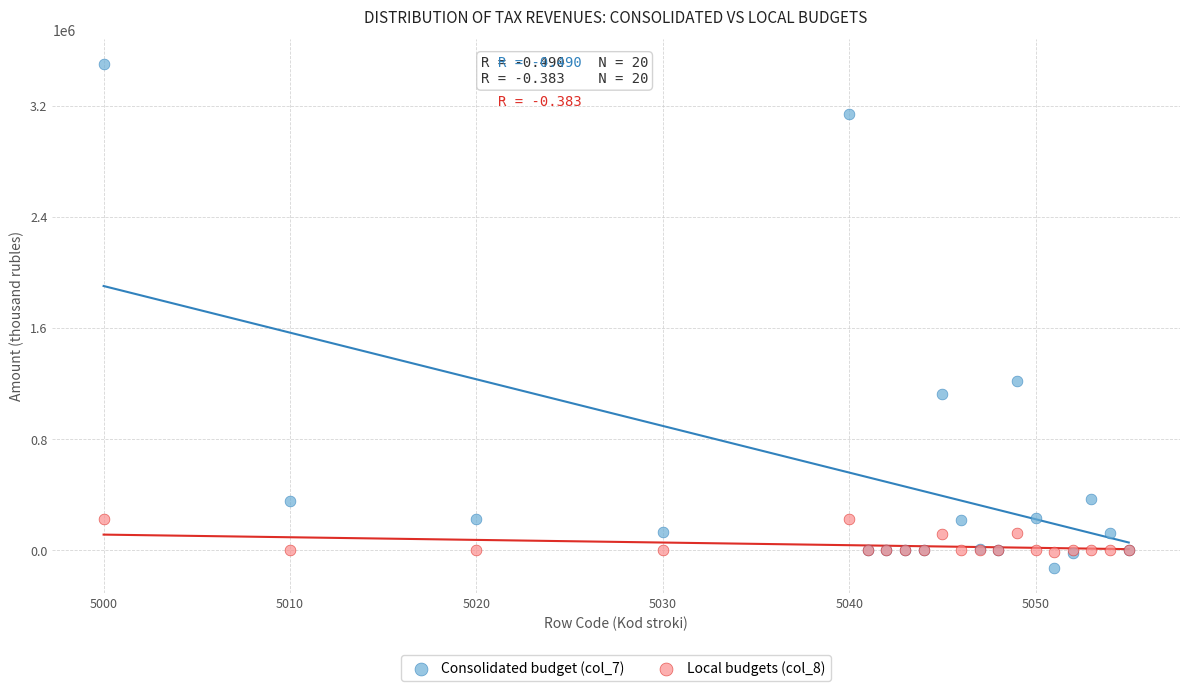

Which series has the largest Y range (max minus min)?

Consolidated budget (col_7)